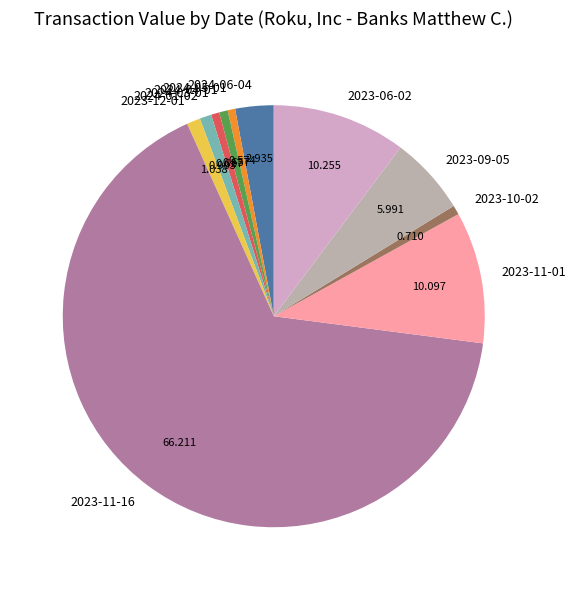

Is the sum of 2024-05-01 and 2023-11-16 greater than half?

Yes